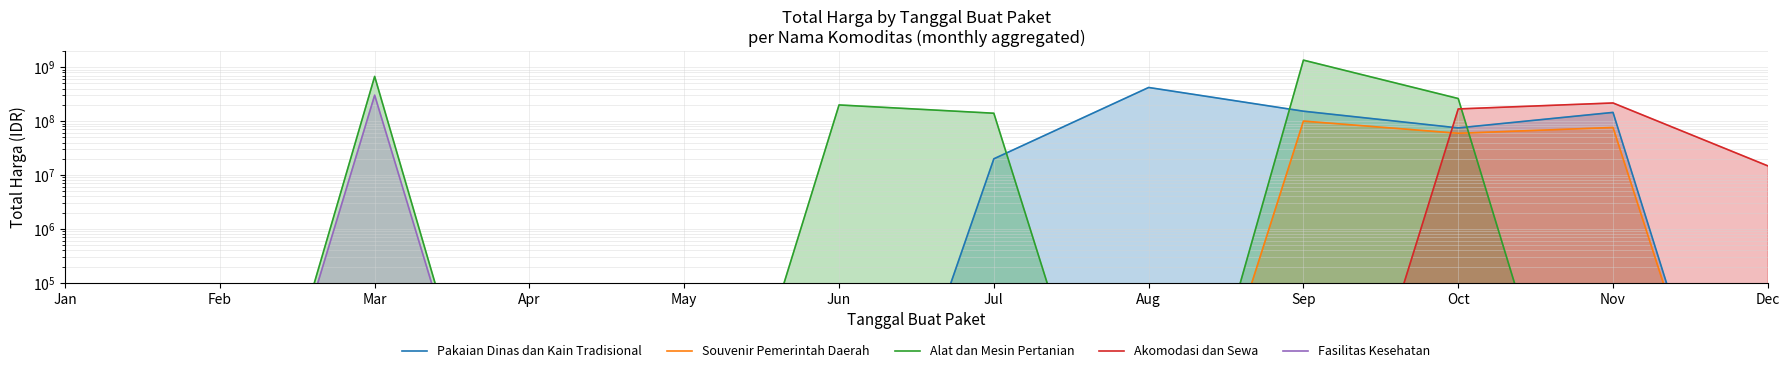

At which label is Alat dan Mesin Pertanian closest to 675841000?

Mar